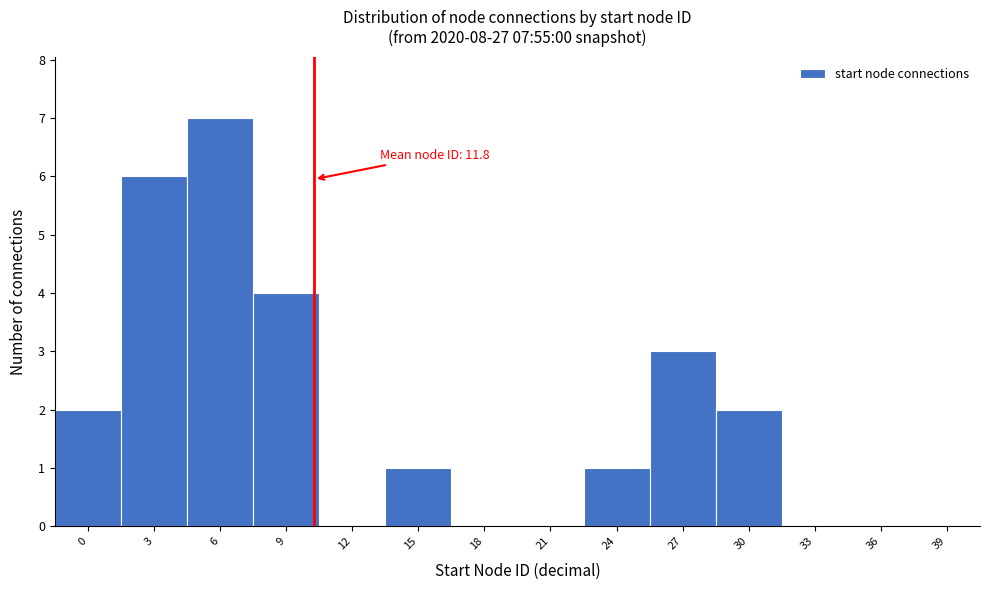

Reading left to right, what are all the values shown in this chart?

0=2	3=6	6=7	9=4	12=0	15=1	18=0	21=0	24=1	27=3	30=2	33=0	36=0	39=0